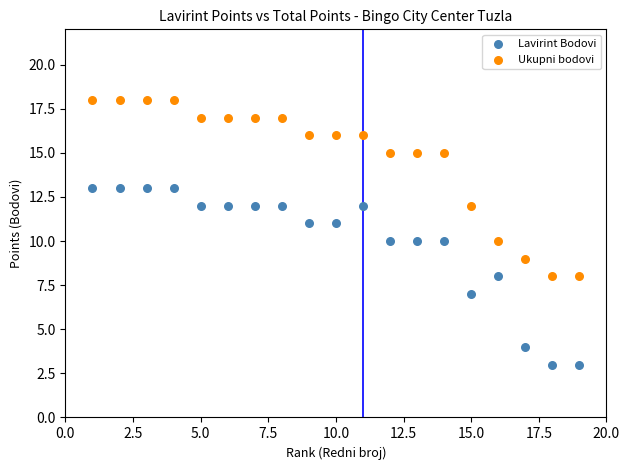

Which series contains the highest Y value?

Ukupni bodovi